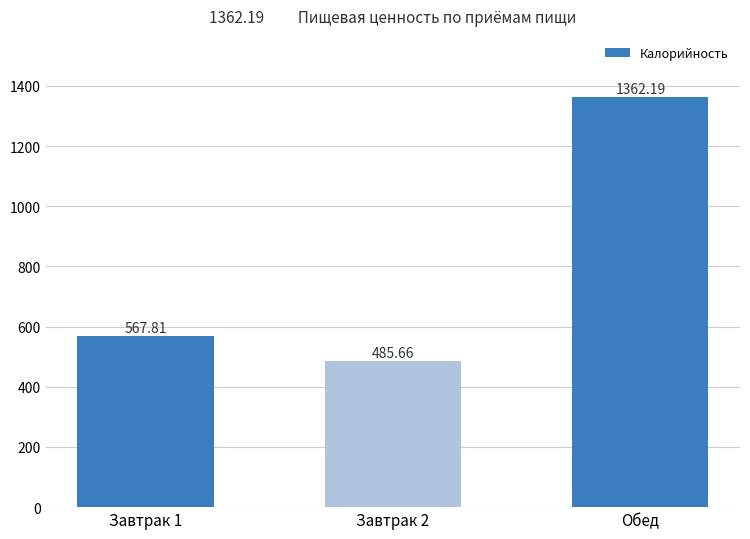

Where does the data first go above 567?

Завтрак 1